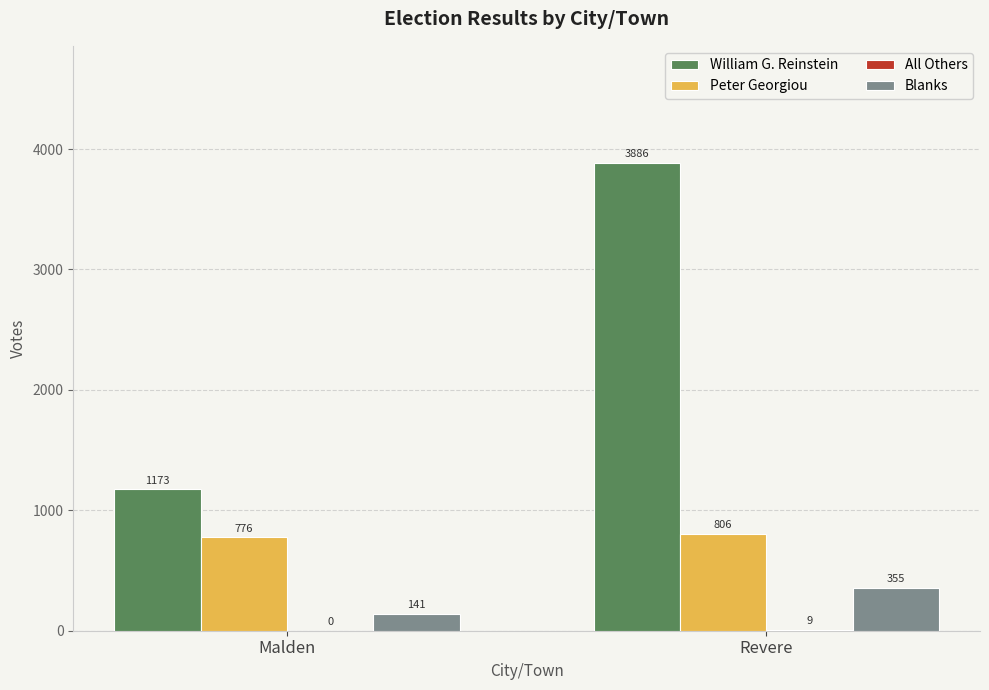

Is it true that William G. Reinstein equals 3886 at Revere?

True